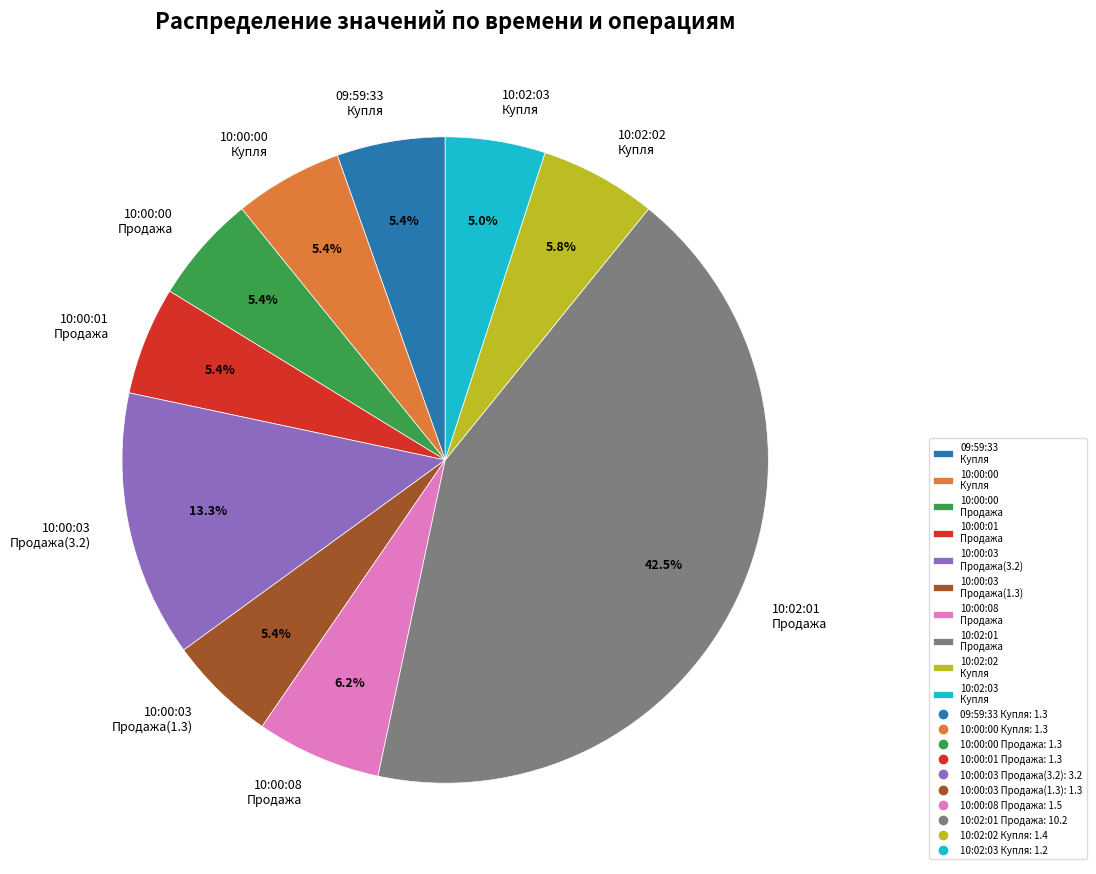

Does any single category account for the majority?

No